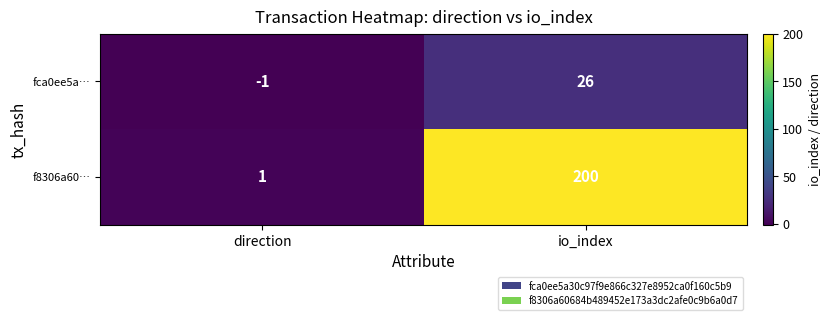

At io_index, list the series in order from largest to smallest.

f8306a60…, fca0ee5a…